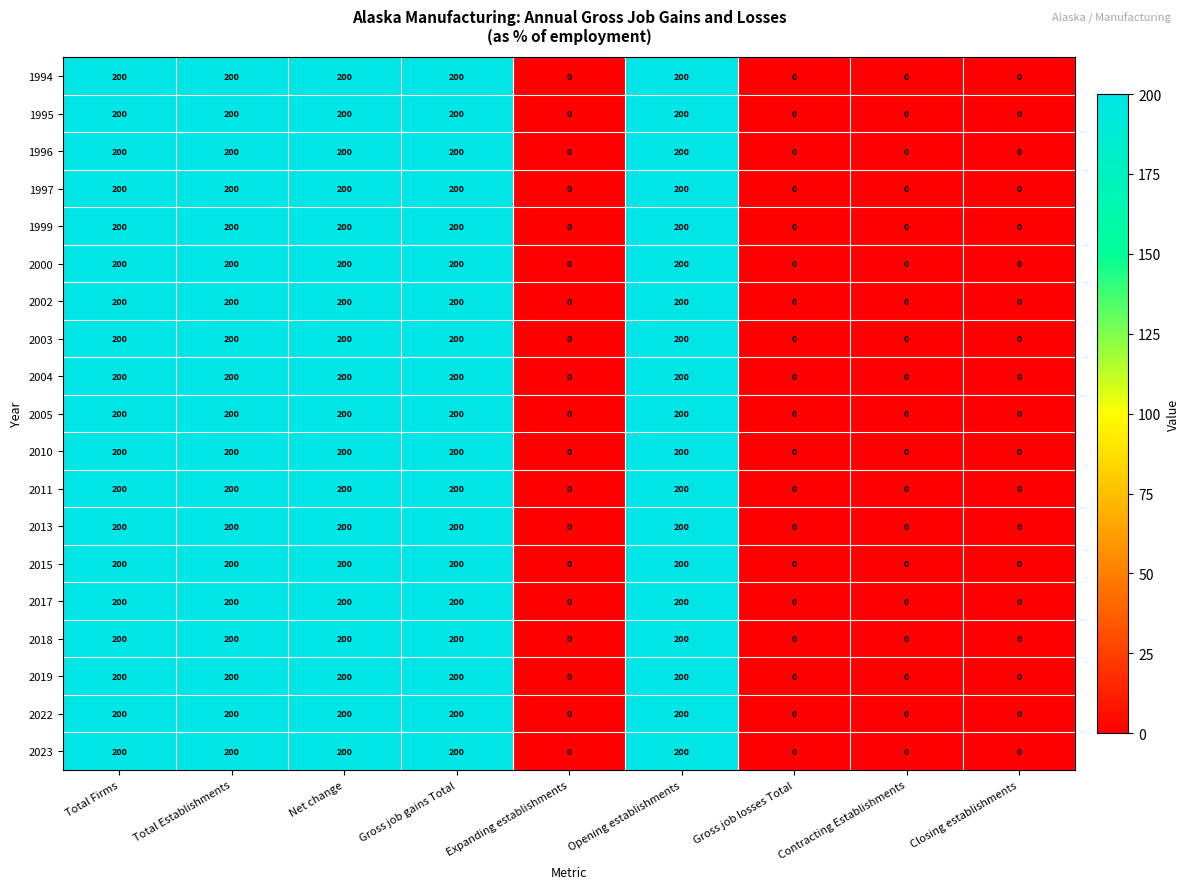

What is the total value across all series at Opening establishments?

3800